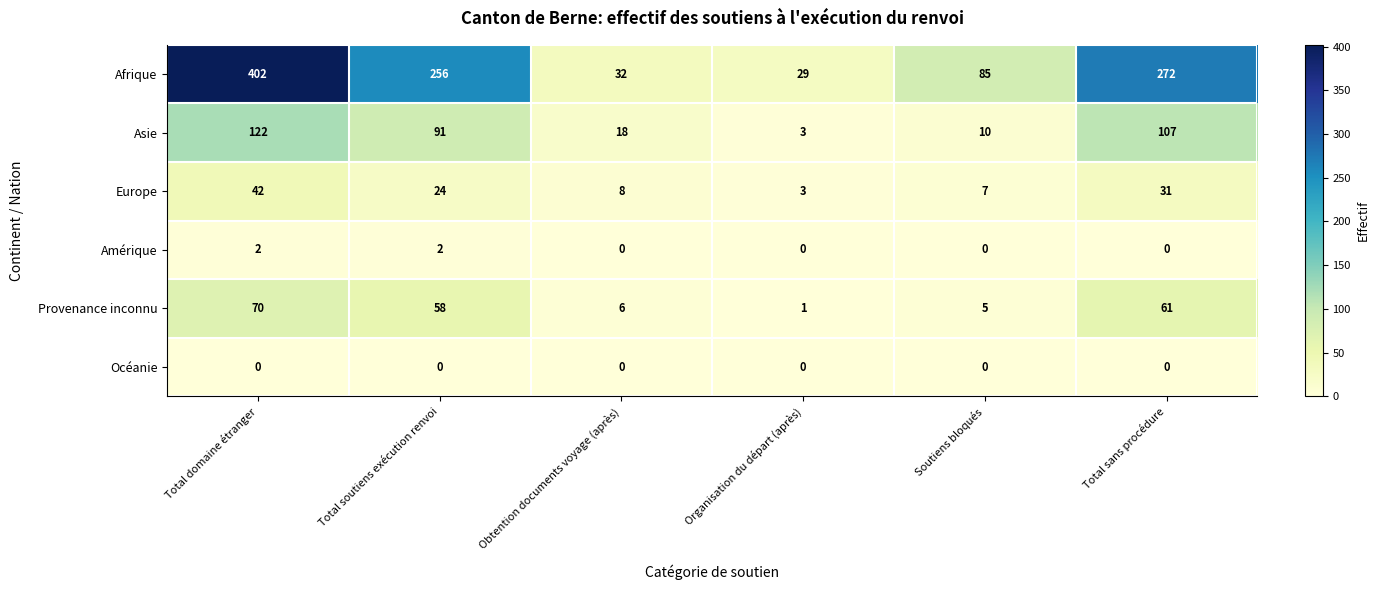

What is the lowest value of the Asie series?

3